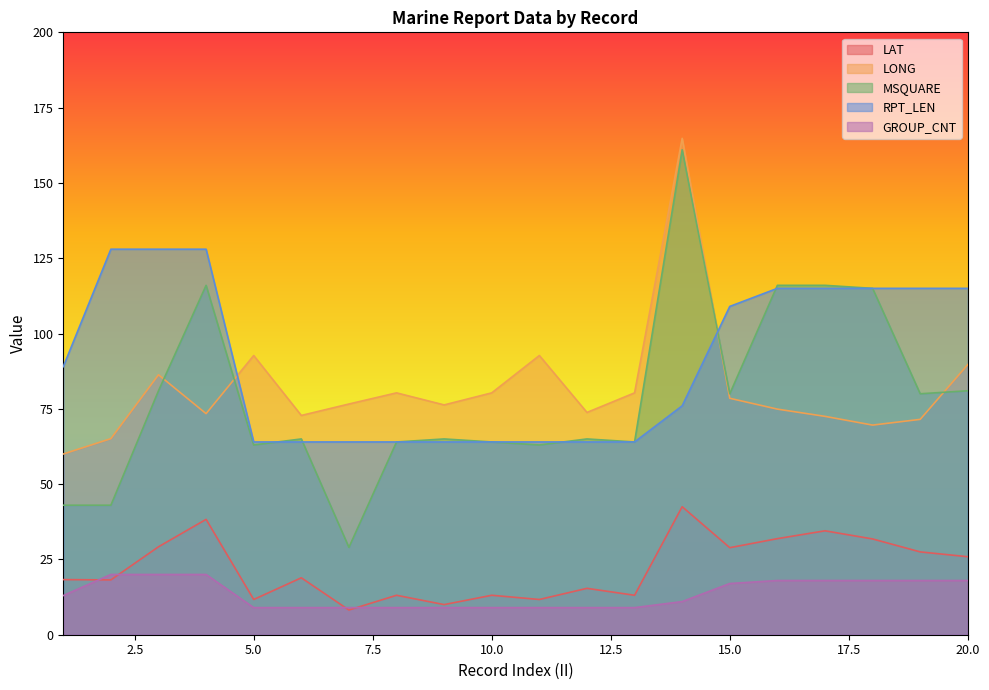

True or false: GROUP_CNT and MSQUARE intersect in this chart.

False